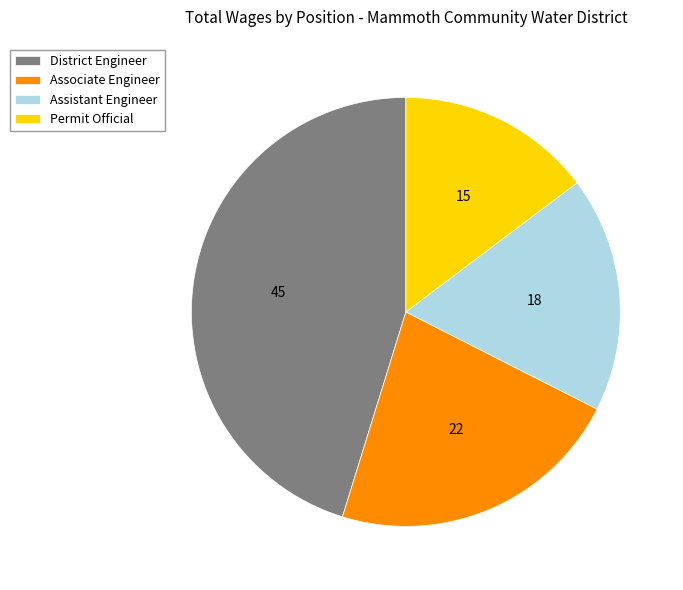

What is the ratio of the value at District Engineer to the value at Permit Official?

3.1